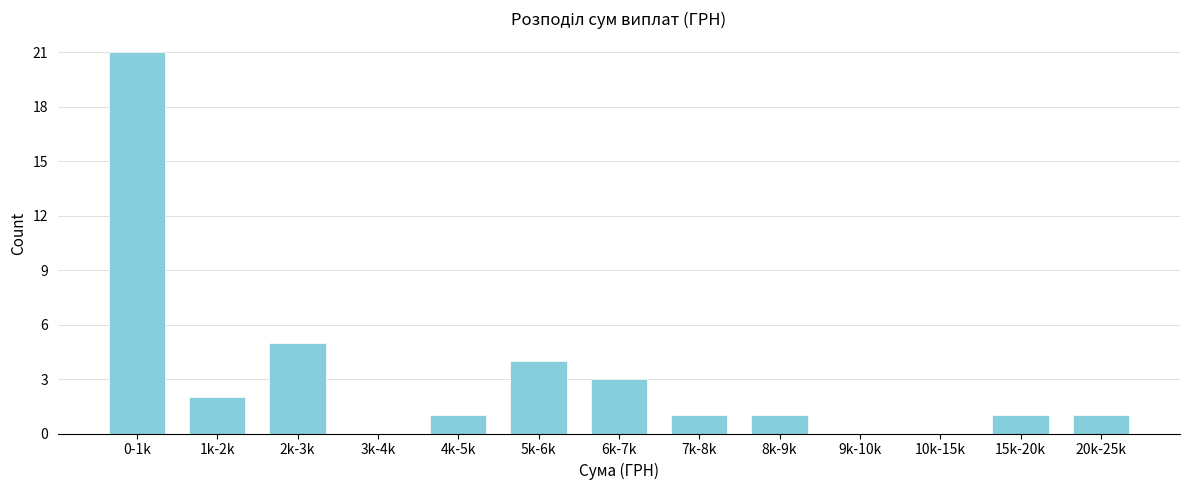

Reading left to right, list all the values displayed in this chart.

0-1k=21	1k-2k=2	2k-3k=5	3k-4k=0	4k-5k=1	5k-6k=4	6k-7k=3	7k-8k=1	8k-9k=1	9k-10k=0	10k-15k=0	15k-20k=1	20k-25k=1